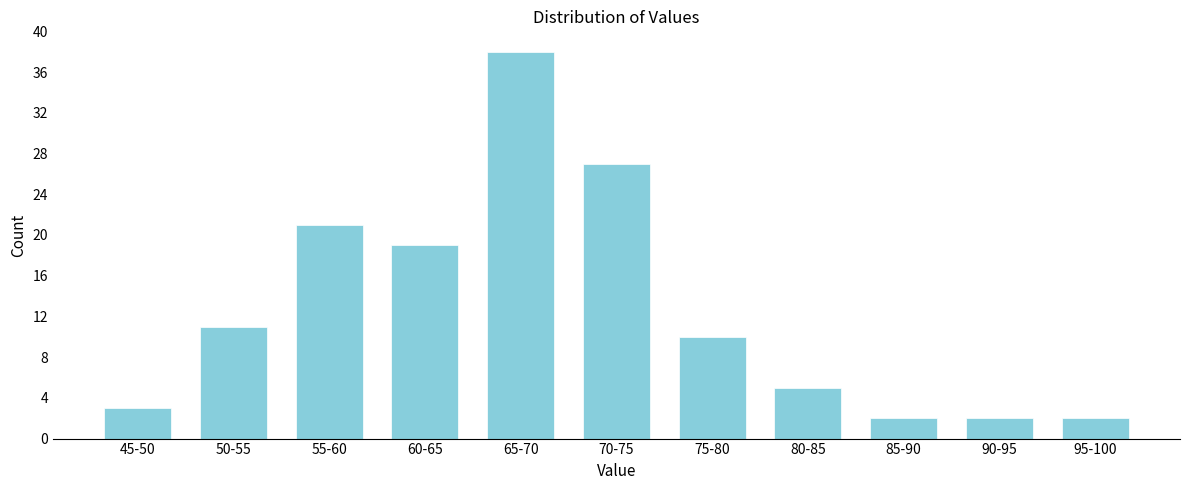

Reading left to right, list all the values displayed in this chart.

3	11	21	19	38	27	10	5	2	2	2